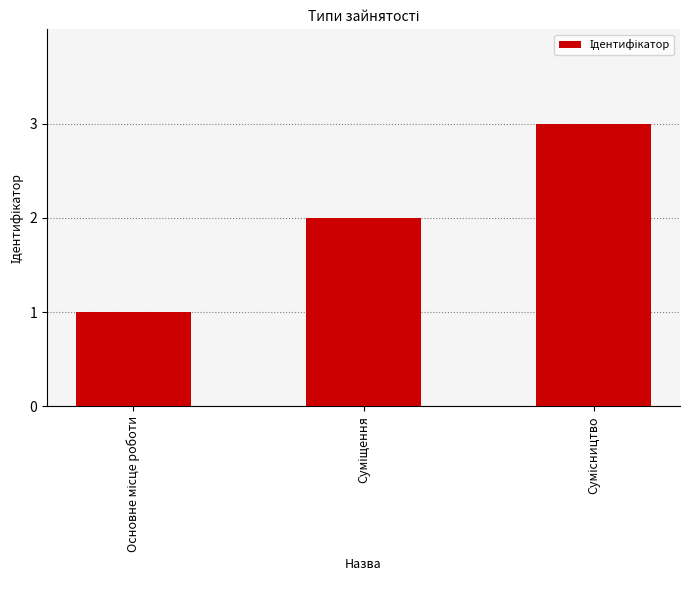

What is the greatest value displayed?

3